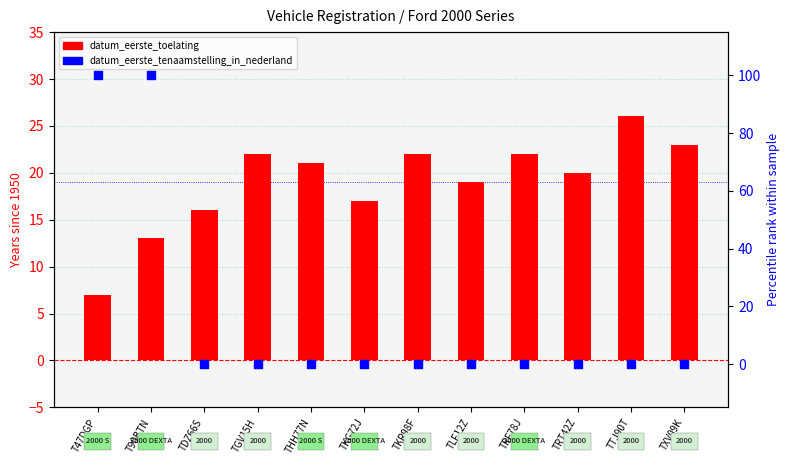

Which series reaches the maximum Y coordinate?

datum_eerste_tenaamstelling_in_nederland (percentile)